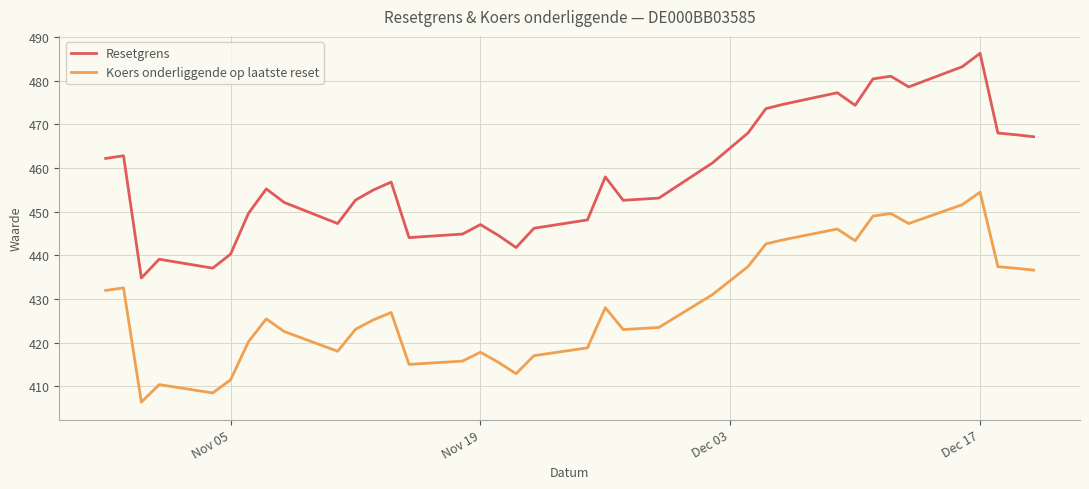

What is the minimum value for Resetgrens?

434.8